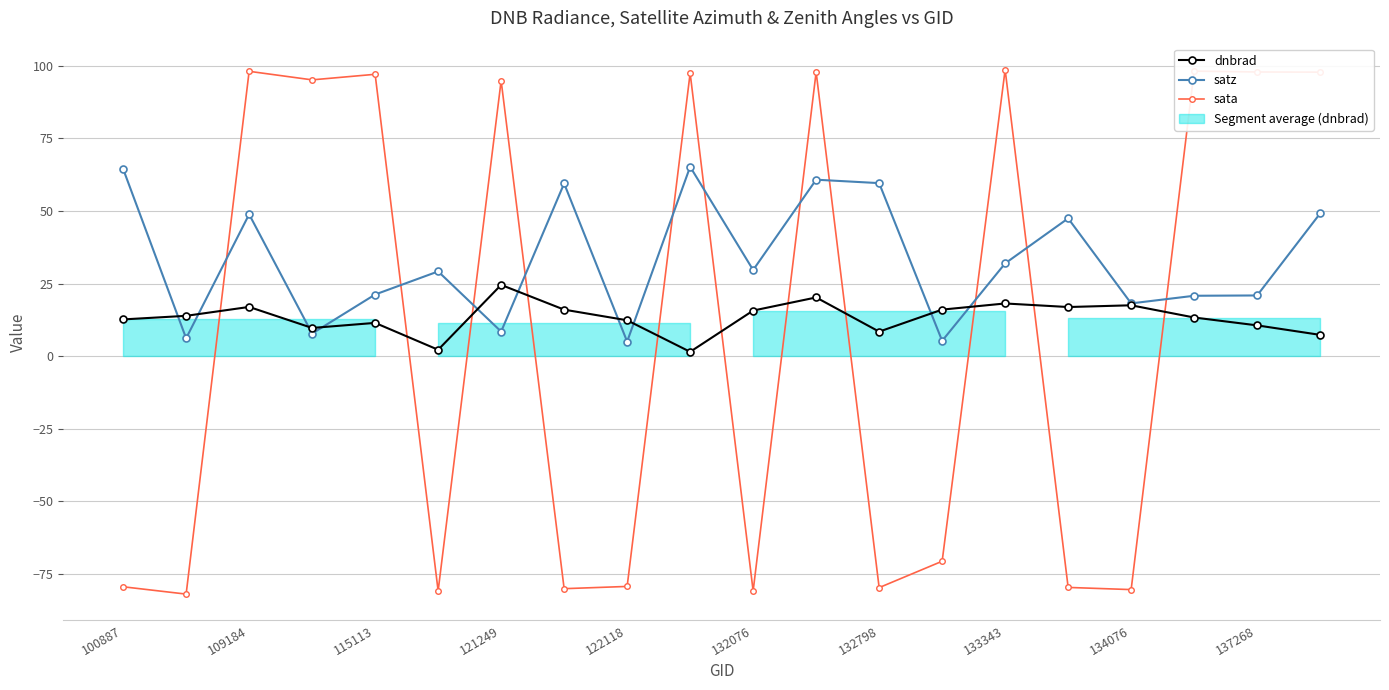

Is the value of dnbrad at 11 greater than the value of satz at 16?

Yes